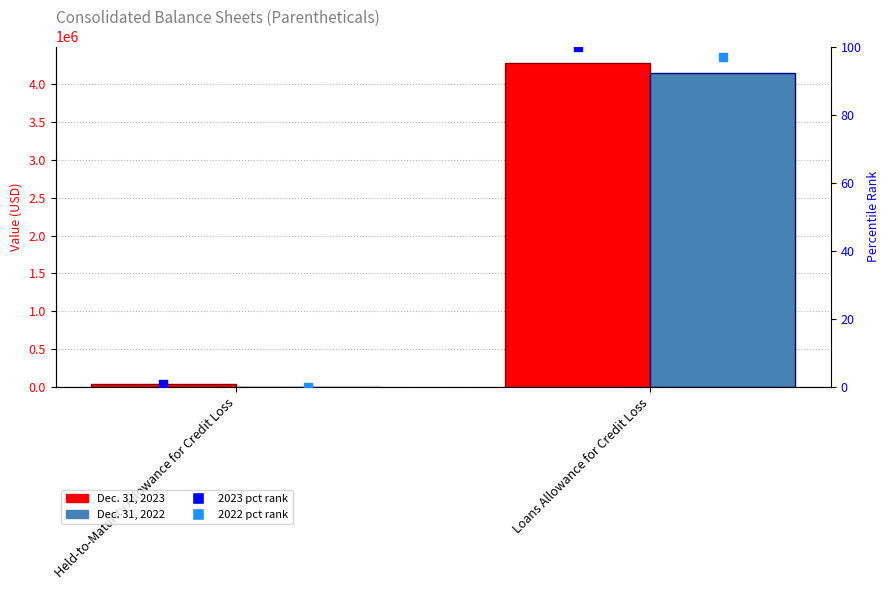

At how many categories does at least one series exceed 2067647?

1